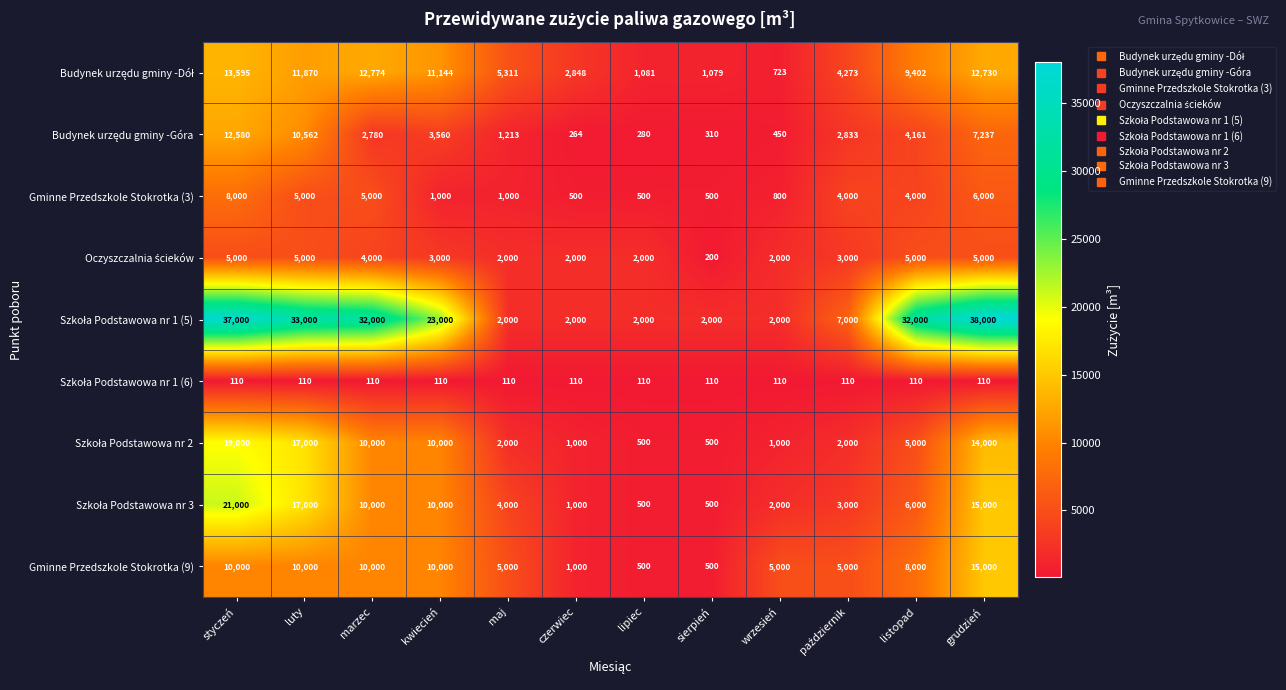

What is the spread (max minus min) of values at luty?

32890